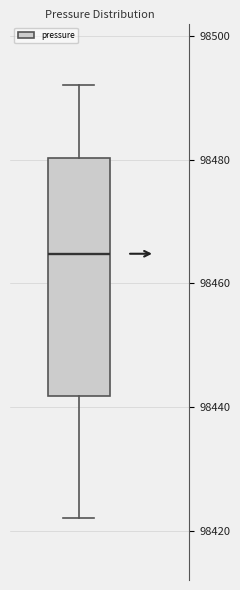

Transcribe this box plot: give where the median line is, the range the box spans, and where the two whiskers end, as read against the y-axis. The values are not printed on the chart, so give them approximately, as read against the axis.

median 98464, box 98442 to 98480, whiskers 98422 to 98492